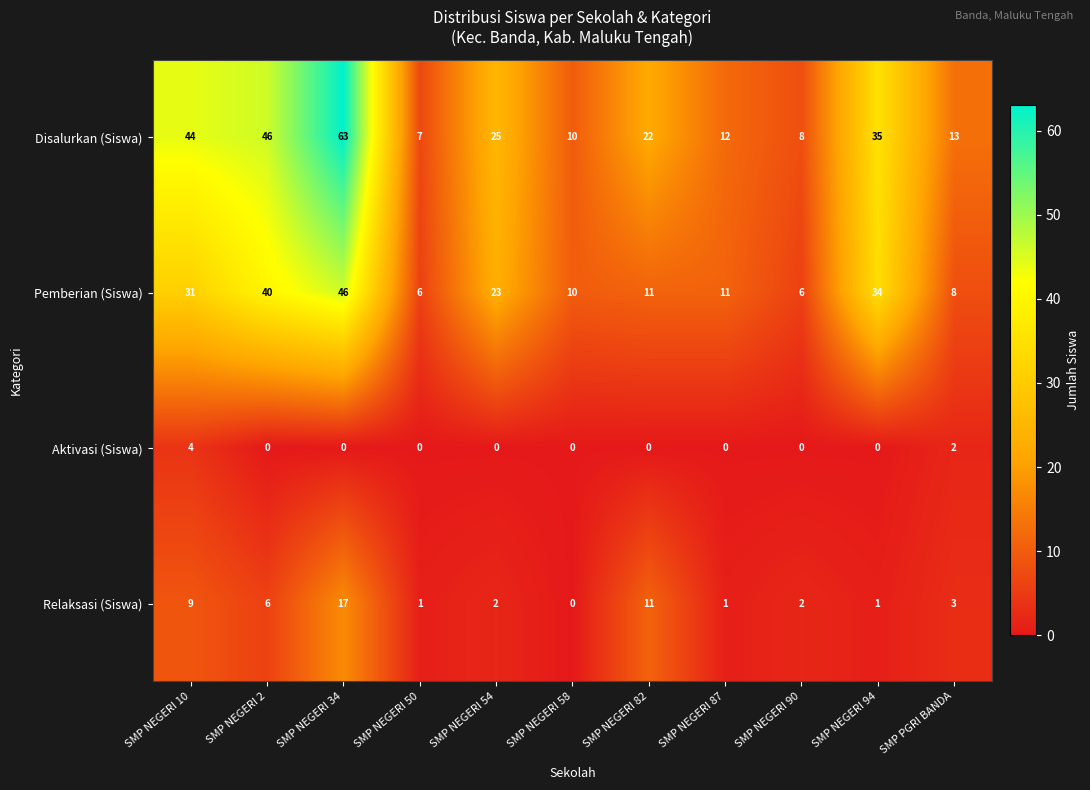

Which series has the widest spread of values?

Disalurkan (Siswa)